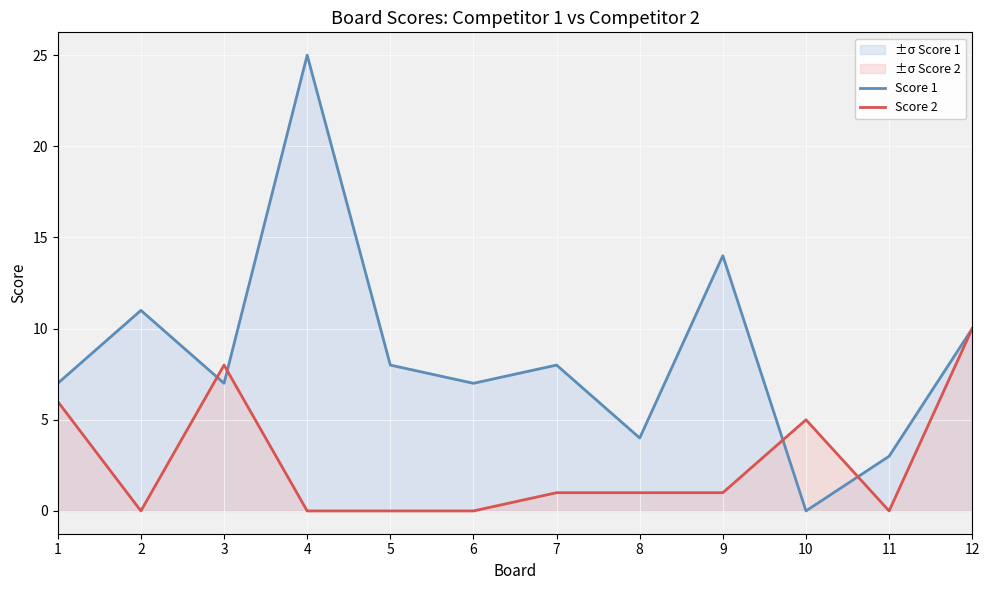

Is it true that Score 2 equals 3 at 10?

False